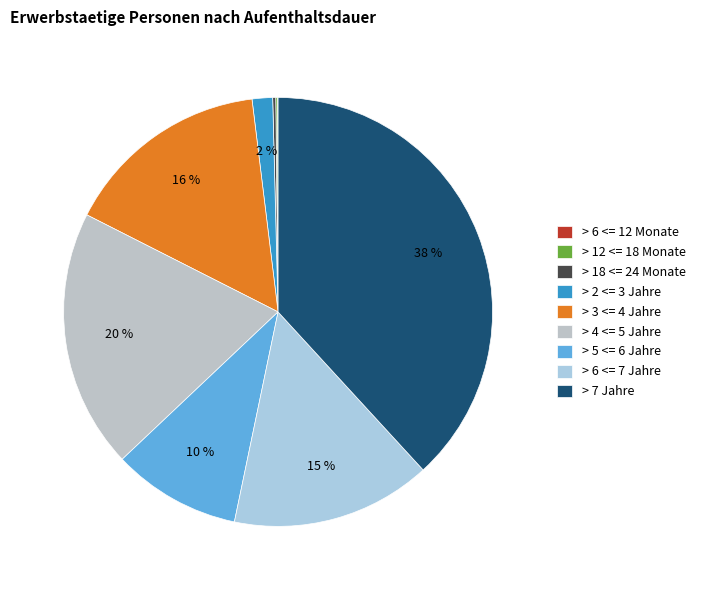

The > 2 <= 3 Jahre slice represents 2% of the pie. True or false?

True